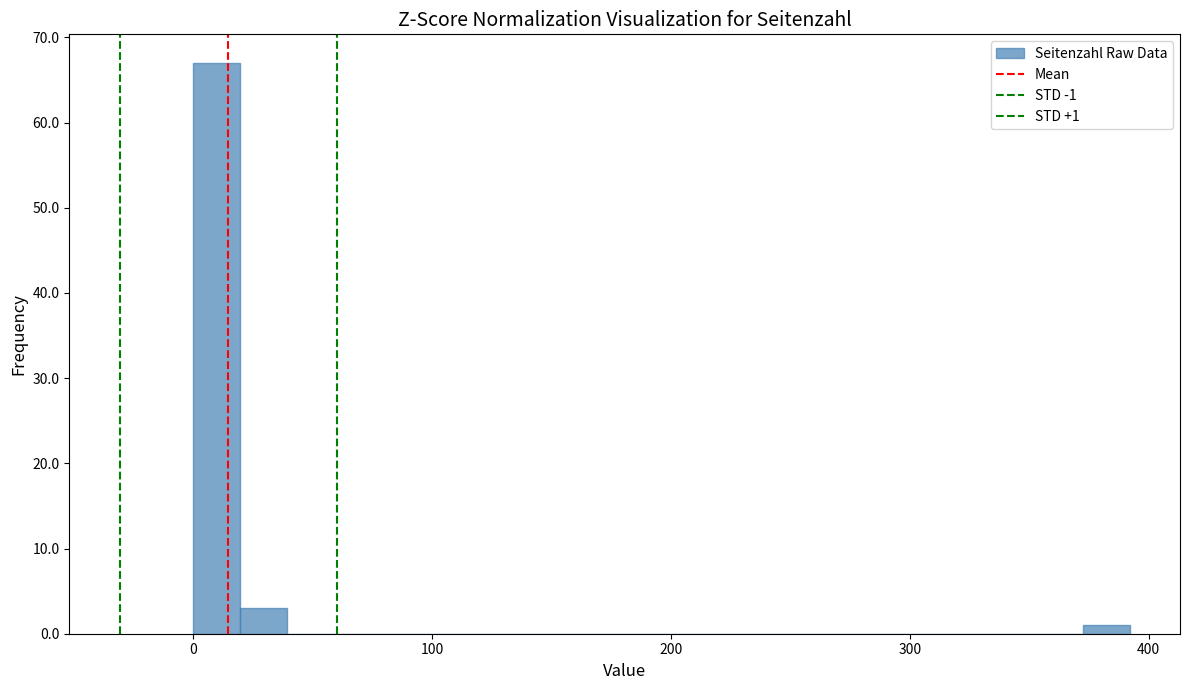

Read against the x-axis, roughly where is the centre of the tallest bar?

10